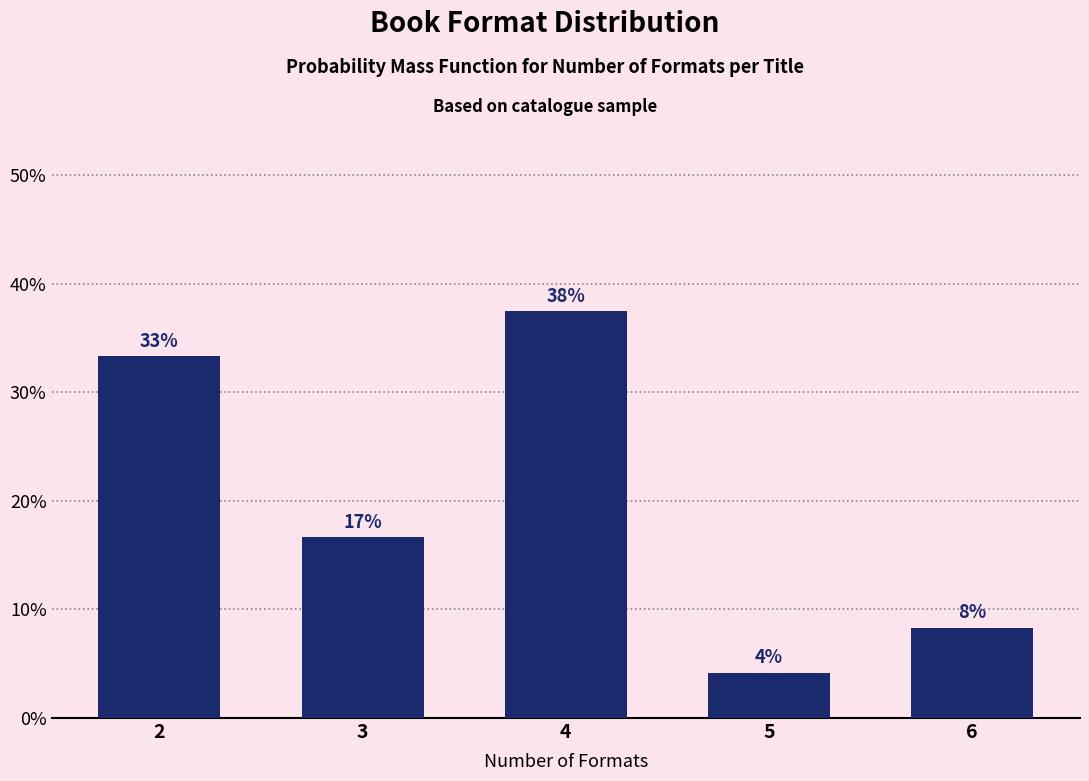

How many bars are there in total?

5